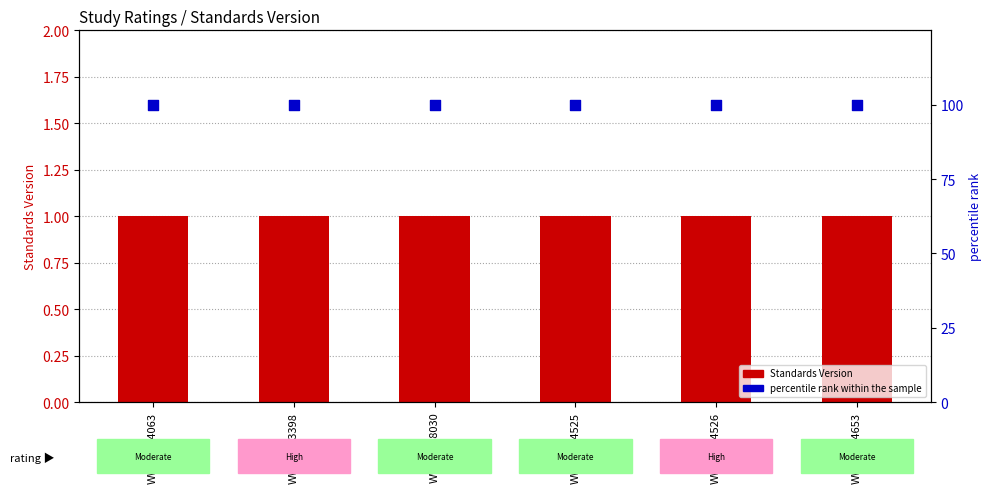

What is the total value across all series at WWHV014526?

101